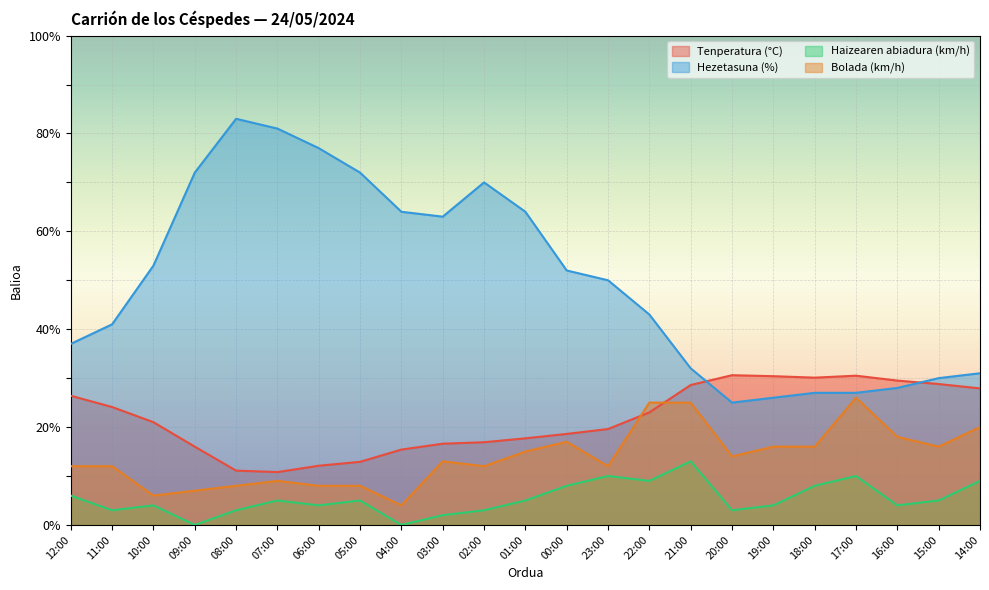

List the series in order of their overall mean, highest first.

Hezetasuna (%), Tenperatura (°C), Bolada (km/h), Haizearen abiadura (km/h)